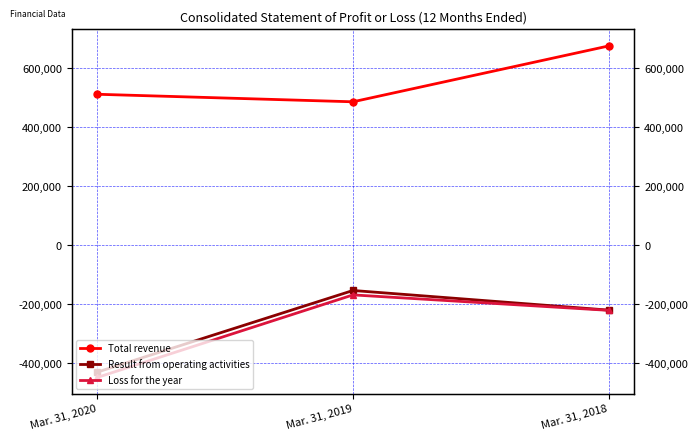

Reading left to right, list all the values displayed in this chart.

Total revenue: Mar. 31, 2020=511529	Mar. 31, 2019=486011	Mar. 31, 2018=675256
Result from operating activities: Mar. 31, 2020=-429410	Mar. 31, 2019=-152940	Mar. 31, 2018=-219439
Loss for the year: Mar. 31, 2020=-447517	Mar. 31, 2019=-167883	Mar. 31, 2018=-220240